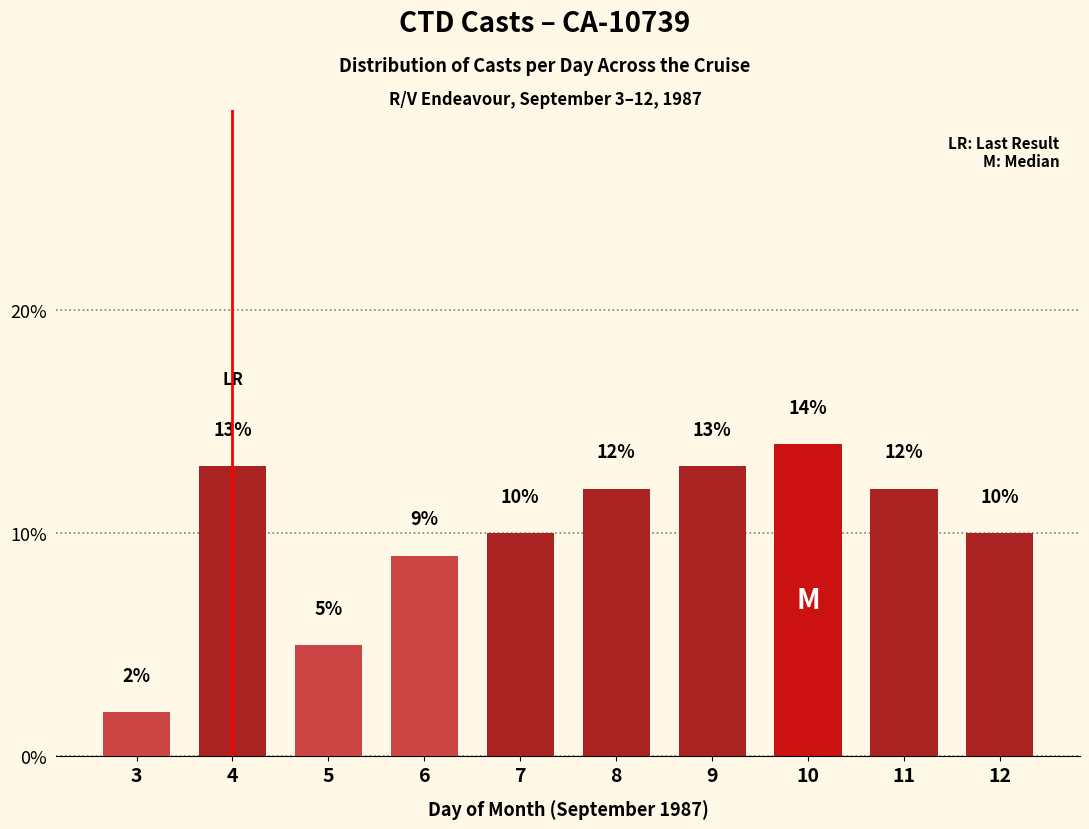

Reading left to right, what are all the values shown in this chart?

3=2	4=13	5=5	6=9	7=10	8=12	9=13	10=14	11=12	12=10